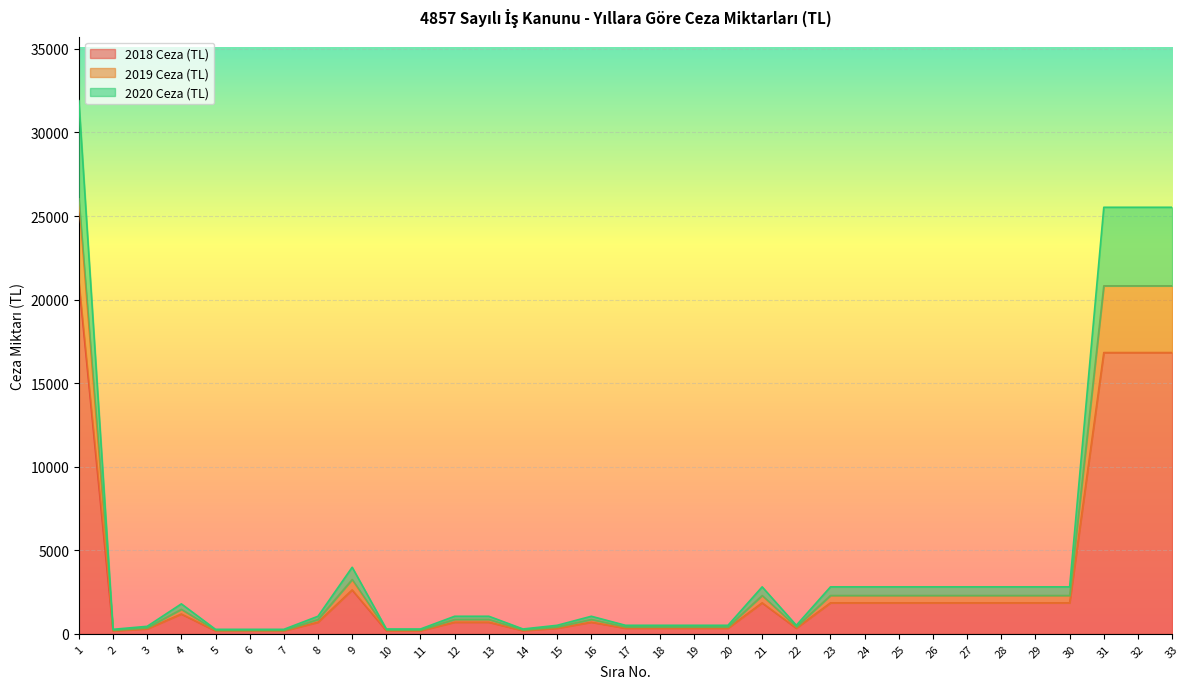

What is the value of the 2018 Ceza (TL) point at the 16th from the left?

693